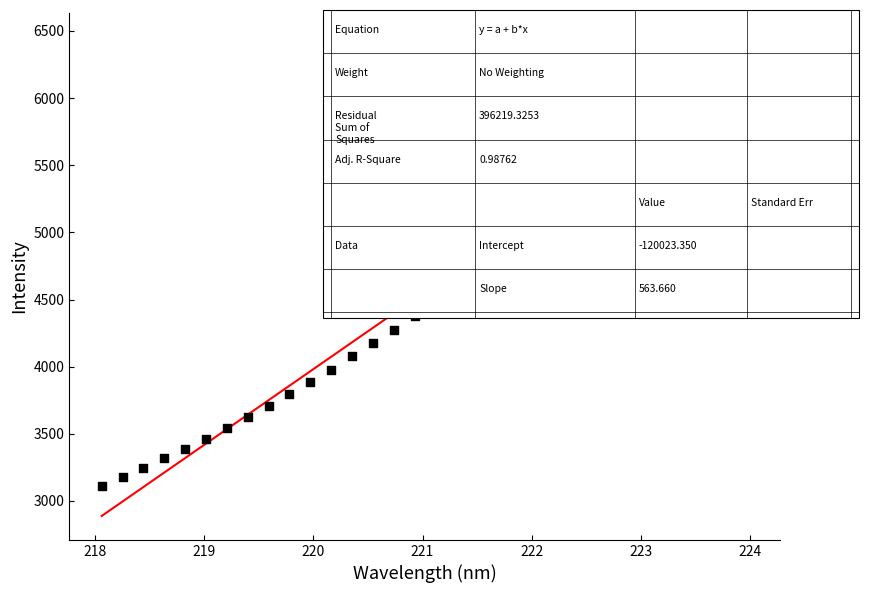

What is the range of X values (max minus min)?

5.9